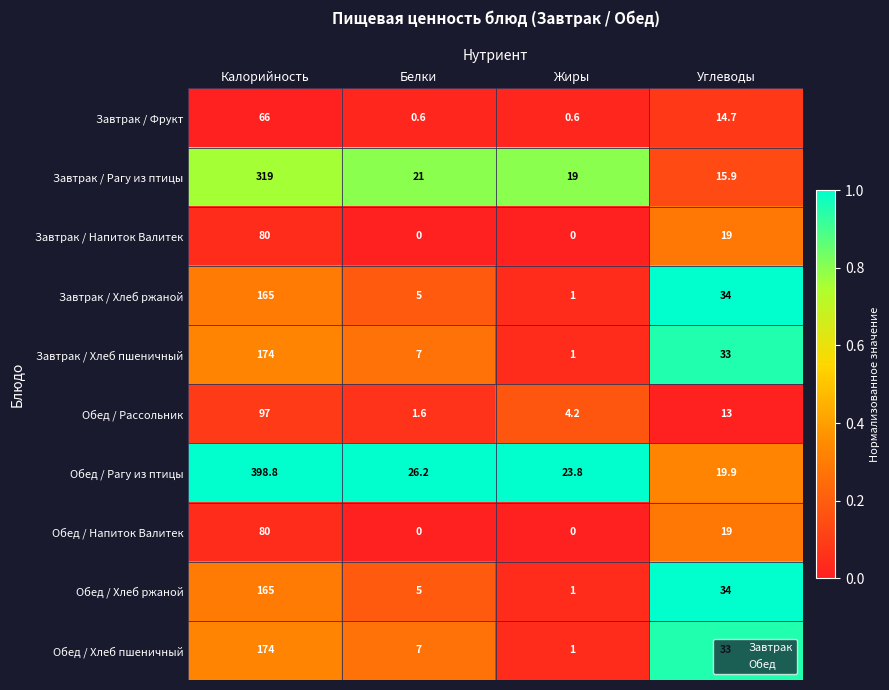

Is it true that Обед / Напиток Валитек equals 80.0 at Калорийность?

True